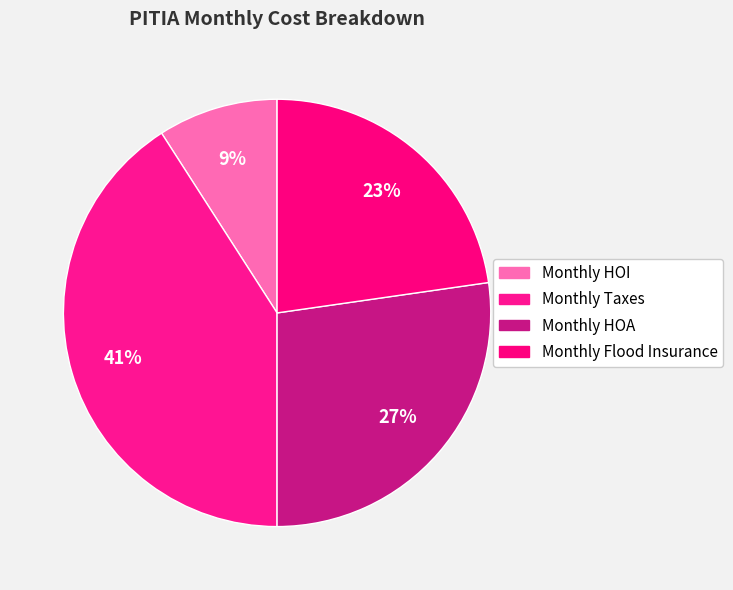

Is there any slice that represents more than half of the pie?

No